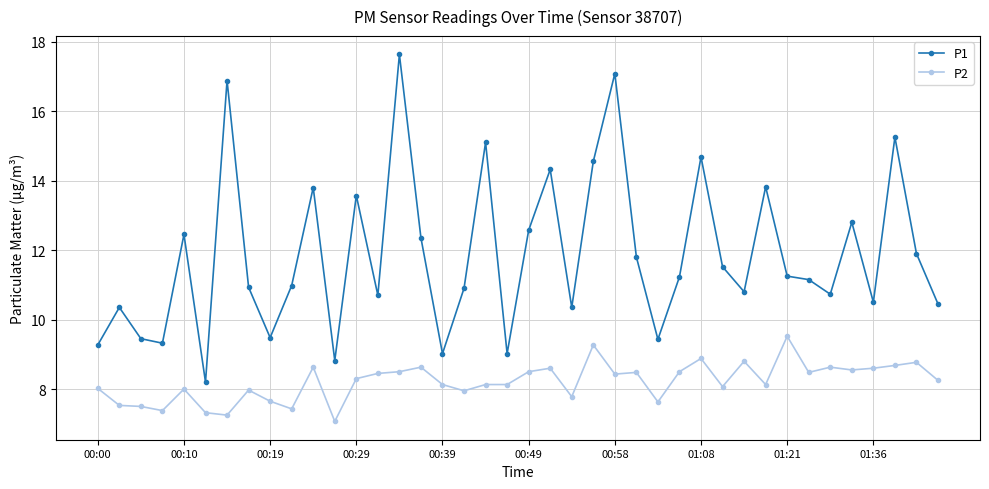

What is the average value of the P1 series?

11.9